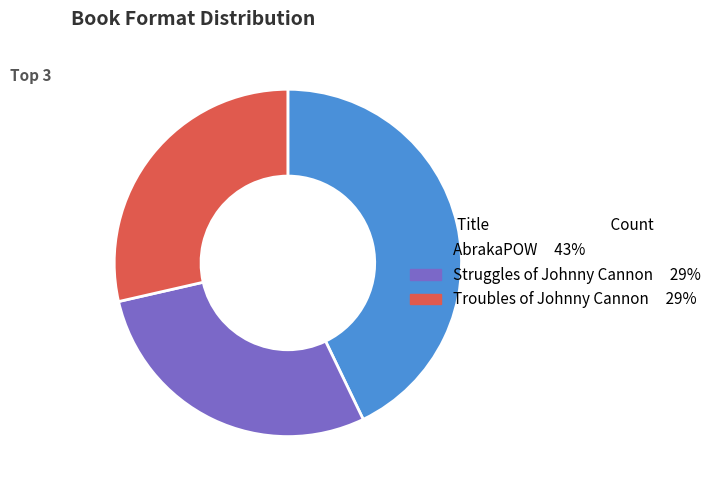

Which category has the biggest portion of the pie?

AbrakaPOW